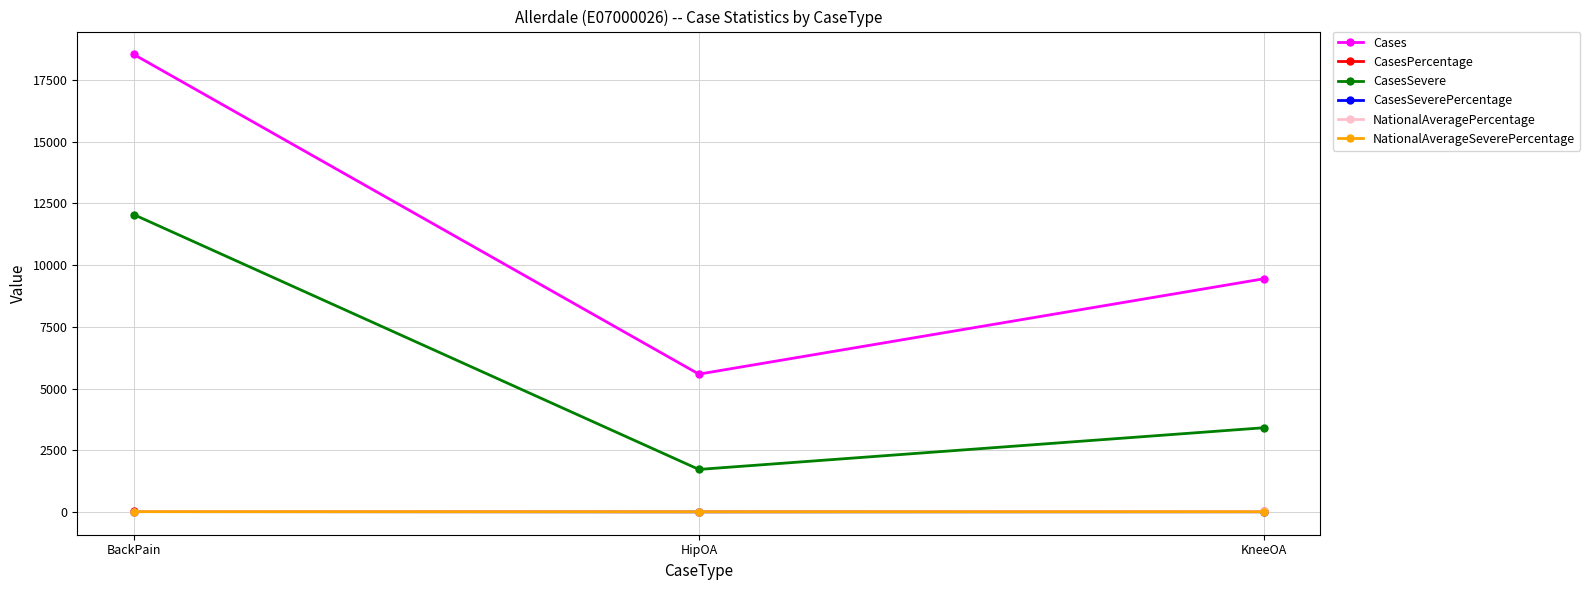

What is the difference between the maximum and minimum values in the NationalAveragePercentage series?

7.3